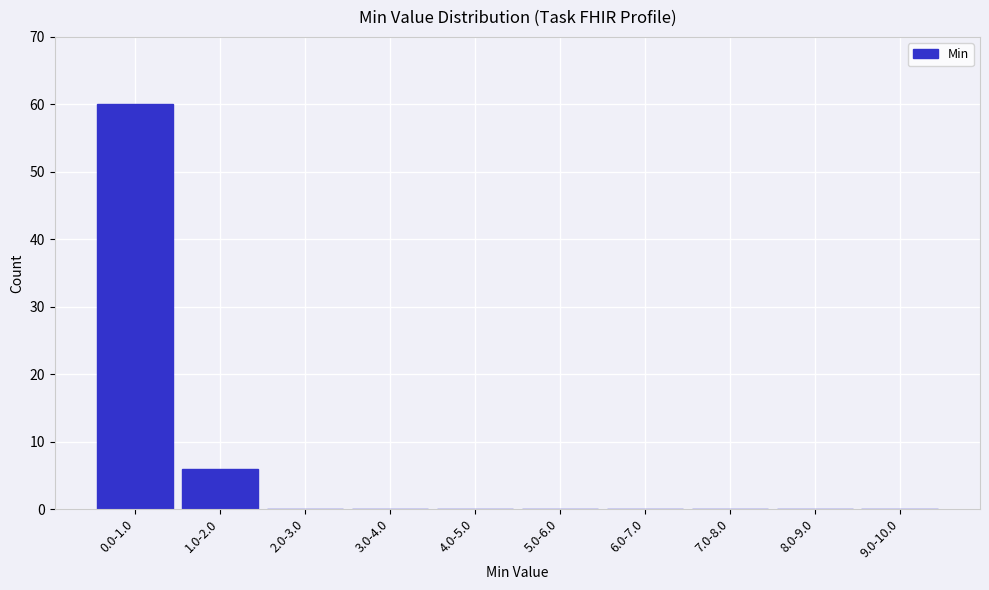

Reading right to left, extract all data points from this chart.

9.0-10.0=0	8.0-9.0=0	7.0-8.0=0	6.0-7.0=0	5.0-6.0=0	4.0-5.0=0	3.0-4.0=0	2.0-3.0=0	1.0-2.0=6	0.0-1.0=60